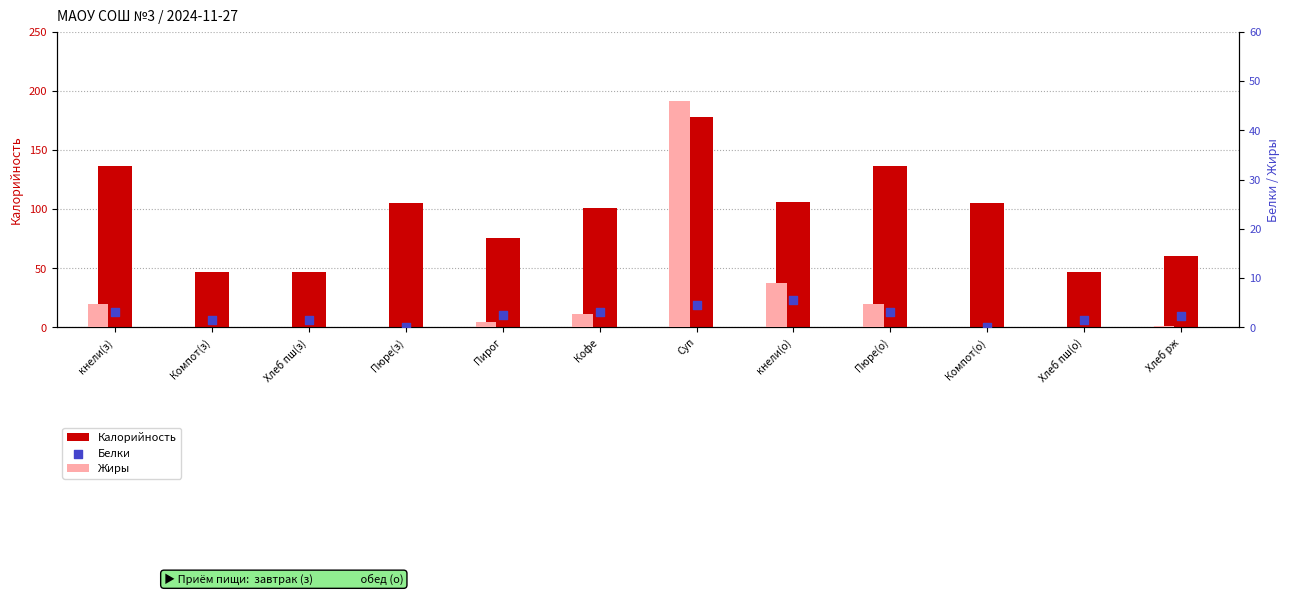

Which series has the largest Y range (max minus min)?

Калорийность